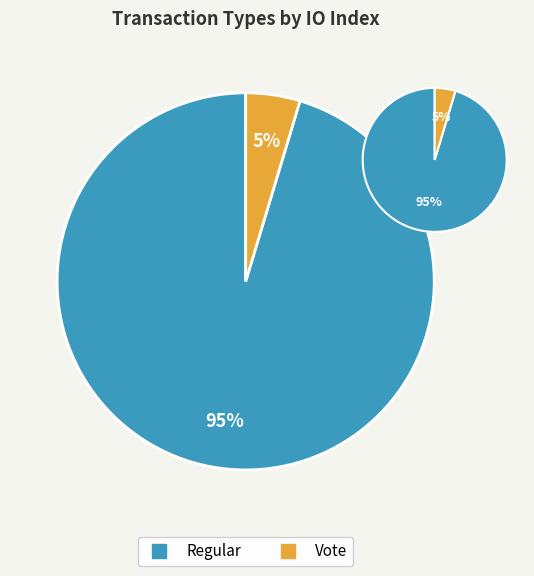

Count the number of slices in the pie.

2